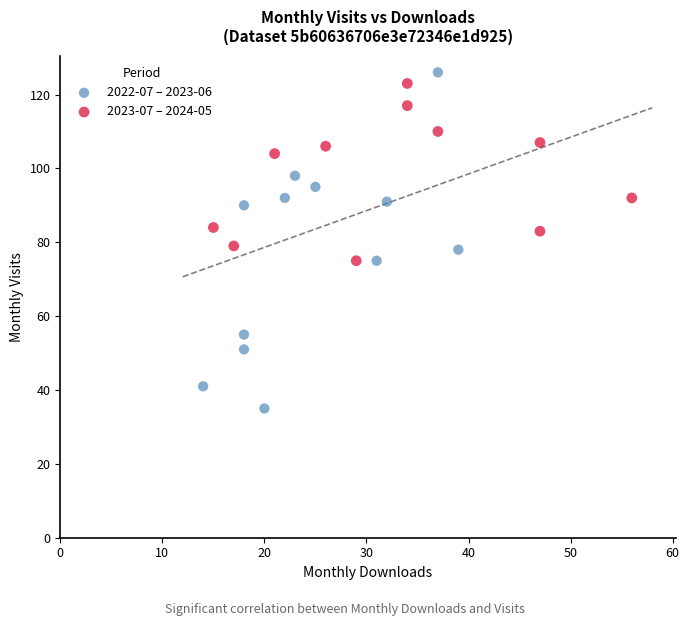

Which series reaches the minimum Y coordinate?

2022-07 – 2023-06